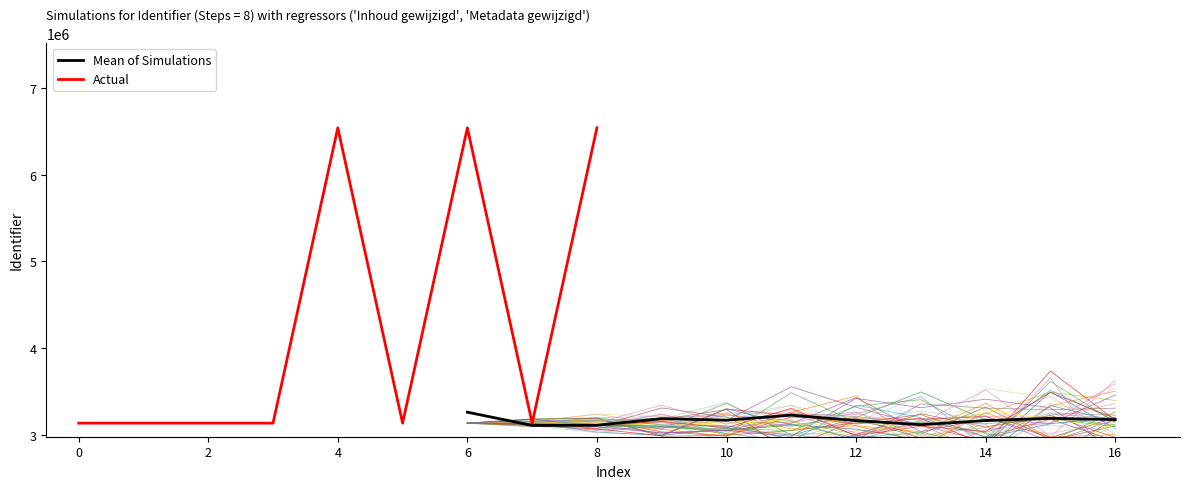

The value of Actual at 0 is 4937336. True or false?

False